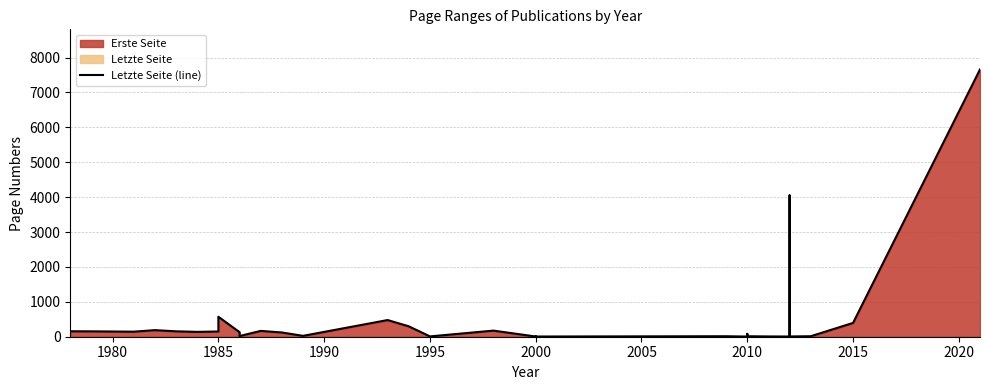

The chart shows a value of 2 at 2000. True or false?

False